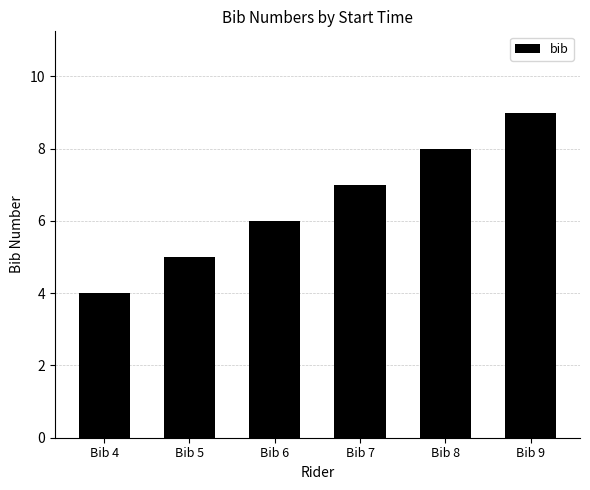

Which label corresponds to the largest value in the chart?

Bib 9